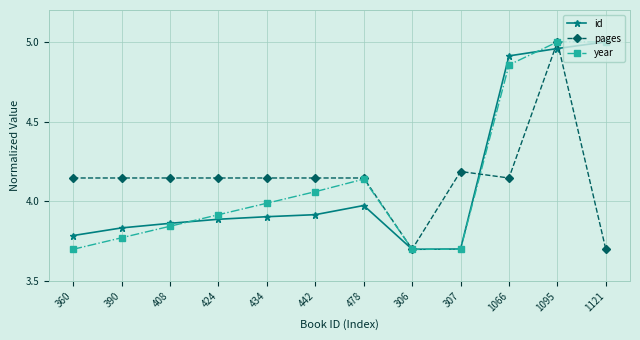

Count the number of data series in this chart.

3